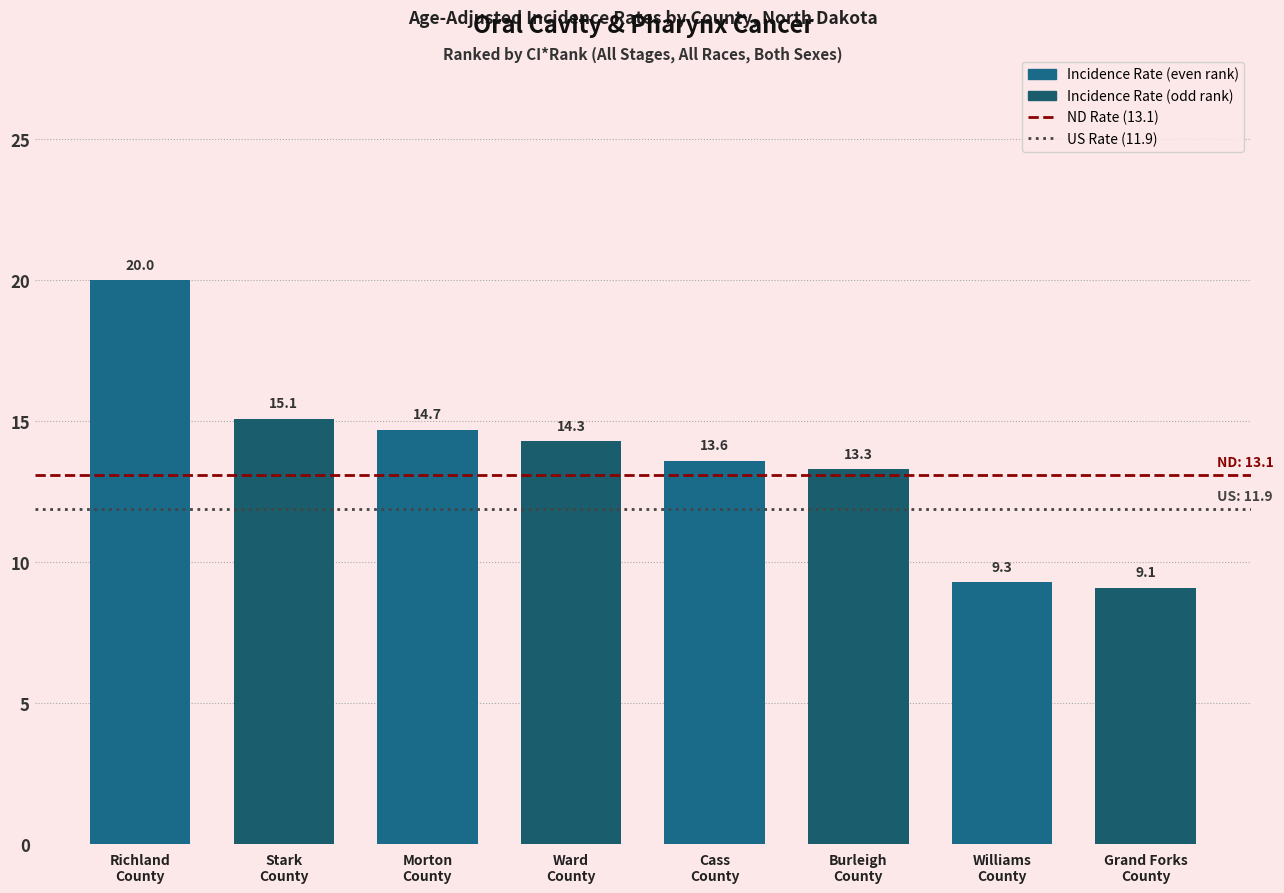

At which label does the data first exceed 14?

Richland
County